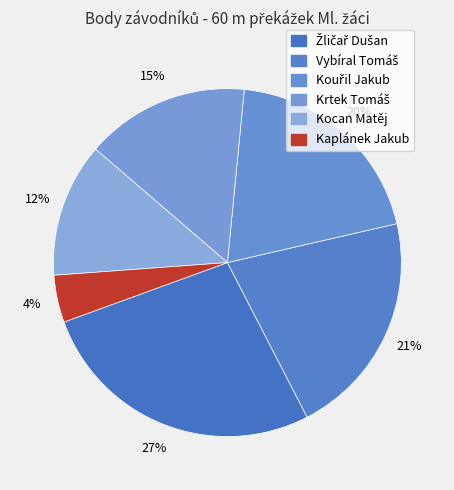

What percentage is the Kaplánek Jakub slice, to the nearest percent?

4%